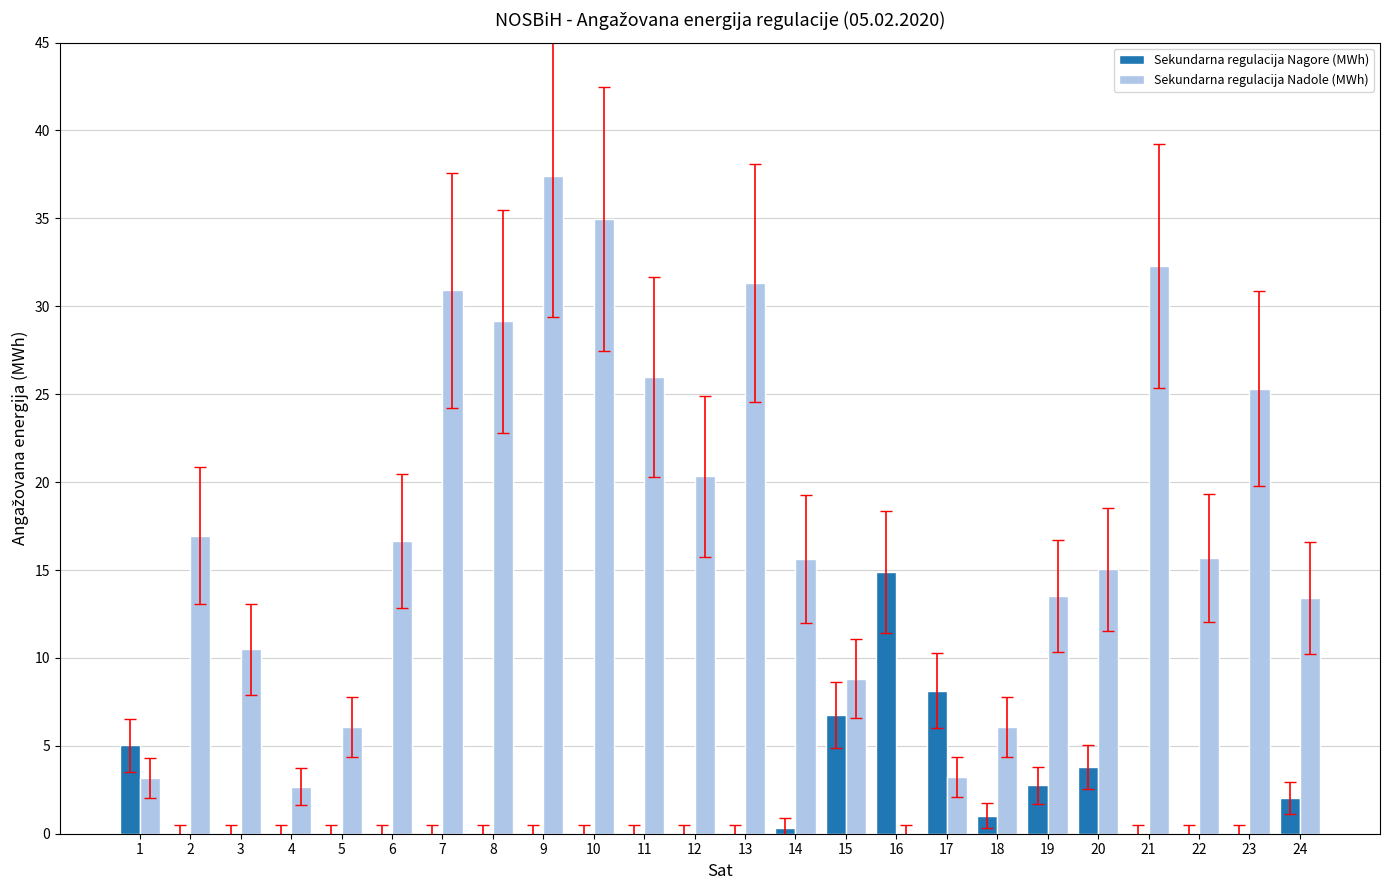

Which category has the highest value in the Sekundarna regulacija Nadole (MWh) series?

9